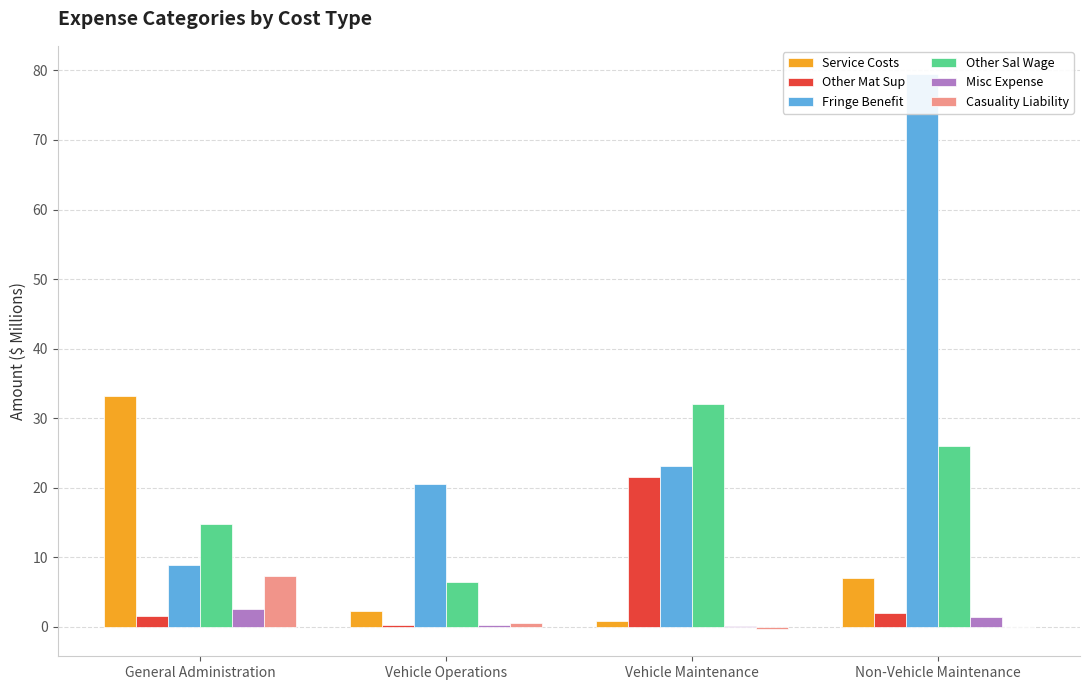

Which series has the widest spread of values?

Fringe Benefit